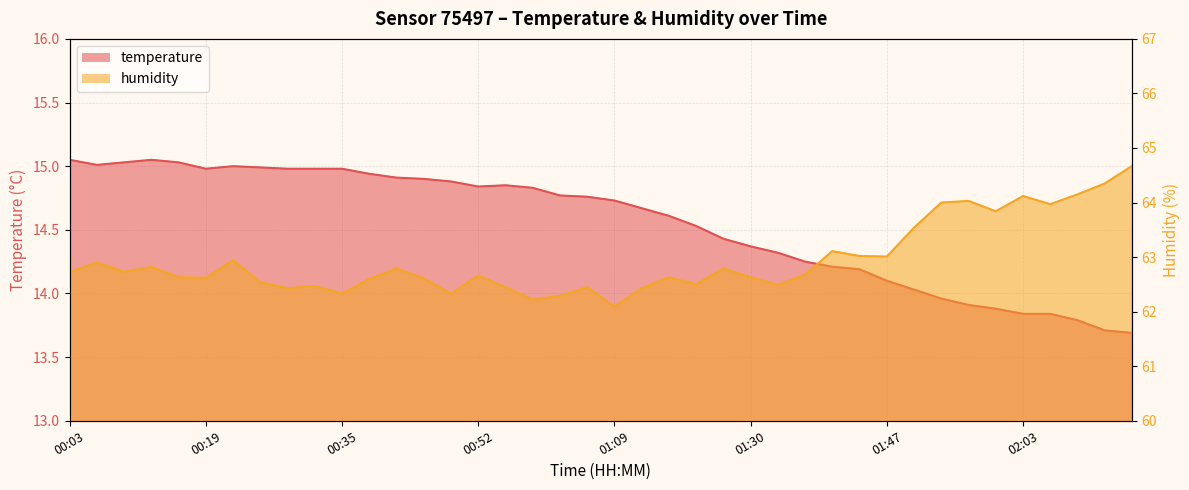

The value of temperature at 02:10 is 13.8. True or false?

True